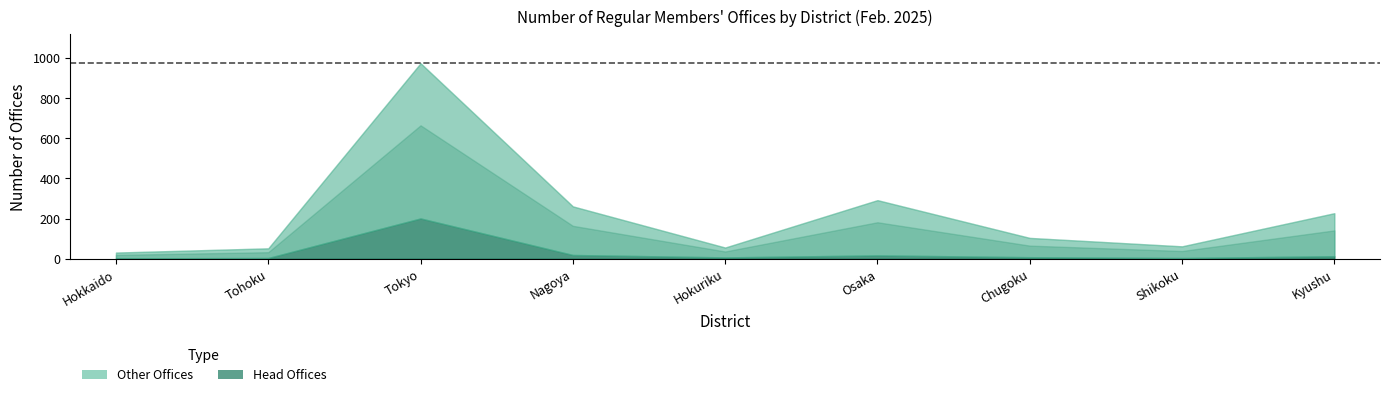

Reading left to right, list all the values displayed in this chart.

Head Offices: Hokkaido=2	Tohoku=4	Tokyo=201	Nagoya=19	Hokuriku=7	Osaka=17	Chugoku=8	Shikoku=4	Kyushu=13
Other Offices: Hokkaido=29	Tohoku=48	Tokyo=773	Nagoya=242	Hokuriku=49	Osaka=275	Chugoku=96	Shikoku=58	Kyushu=214